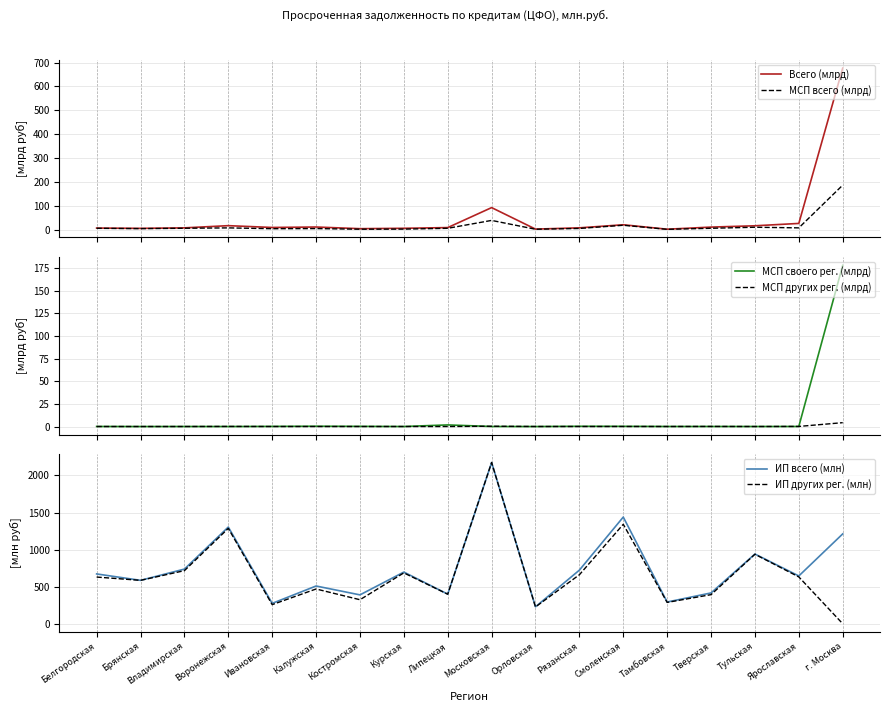

Rank the categories by МСП всего (млрд) value from lowest to highest.

Тамбовская, Орловская, Костромская, Курская, Ивановская, Брянская, Калужская, Рязанская, Белгородская, Липецкая, Тверская, Владимирская, Воронежская, Ярославская, Тульская, Смоленская, Московская, г. Москва